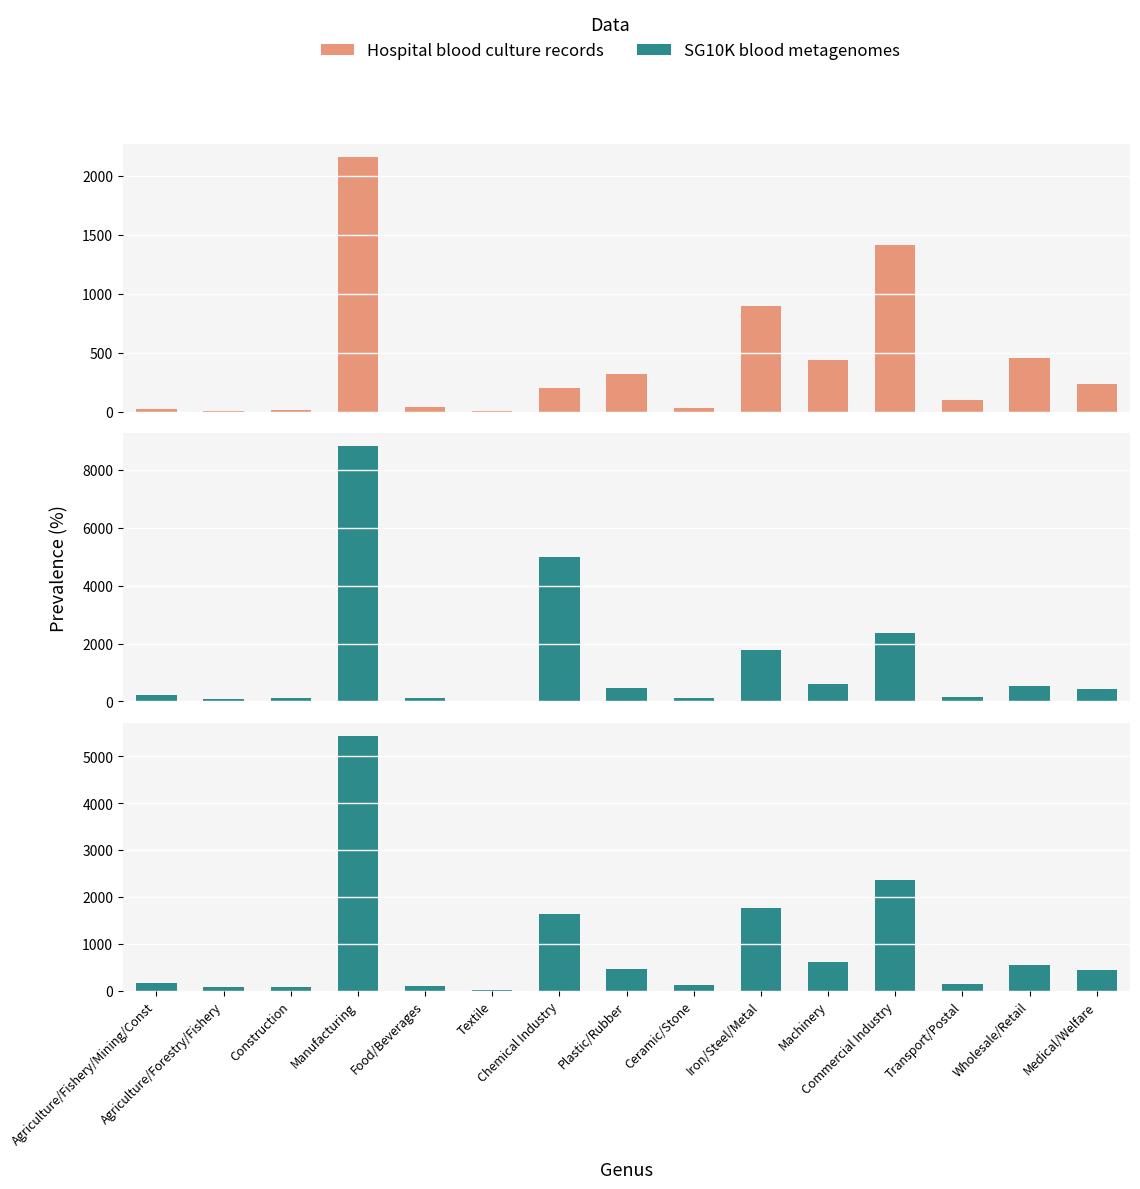

Reading left to right, extract all data points from this chart.

Electricity (Hospital blood culture records): Agriculture/Fishery/Mining/Const=25.4	Agriculture/Forestry/Fishery=5.1	Construction=20.3	Manufacturing=2162.4	Food/Beverages=44.7	Textile=11.3	Chemical Industry=202.4	Plastic/Rubber=323.0	Ceramic/Stone=37.1	Iron/Steel/Metal=896.7	Machinery=437.9	Commercial Industry=1411.4	Transport/Postal=97.5	Wholesale/Retail=454.1	Medical/Welfare=233.2
Total (SG10K blood metagenomes): Agriculture/Fishery/Mining/Const=215.5	Agriculture/Forestry/Fishery=80.7	Construction=134.8	Manufacturing=8816.8	Food/Beverages=114.9	Textile=25.5	Chemical Industry=5004.7	Plastic/Rubber=461.5	Ceramic/Stone=131.5	Iron/Steel/Metal=1768.8	Machinery=615.4	Commercial Industry=2365.0	Transport/Postal=144.3	Wholesale/Retail=546.1	Medical/Welfare=444.7
Energy Total (SG10K blood metagenomes): Agriculture/Fishery/Mining/Const=169.7	Agriculture/Forestry/Fishery=80.5	Construction=88.2	Manufacturing=5442.3	Food/Beverages=114.9	Textile=25.5	Chemical Industry=1634.0	Plastic/Rubber=461.3	Ceramic/Stone=129.8	Iron/Steel/Metal=1766.9	Machinery=615.4	Commercial Industry=2363.8	Transport/Postal=144.3	Wholesale/Retail=546.1	Medical/Welfare=444.7